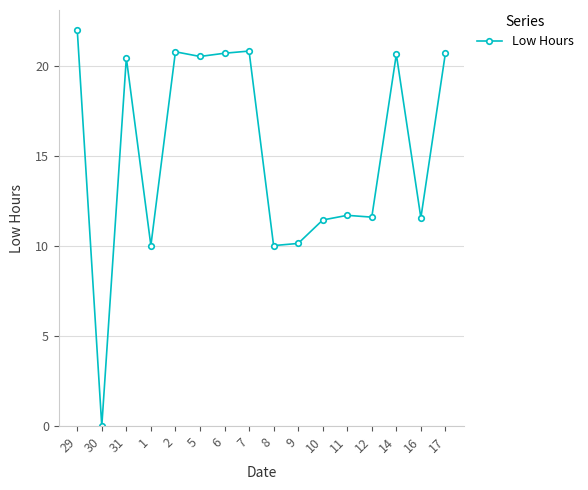

True or false: there are more than 0 points higher than both neighbors.

True